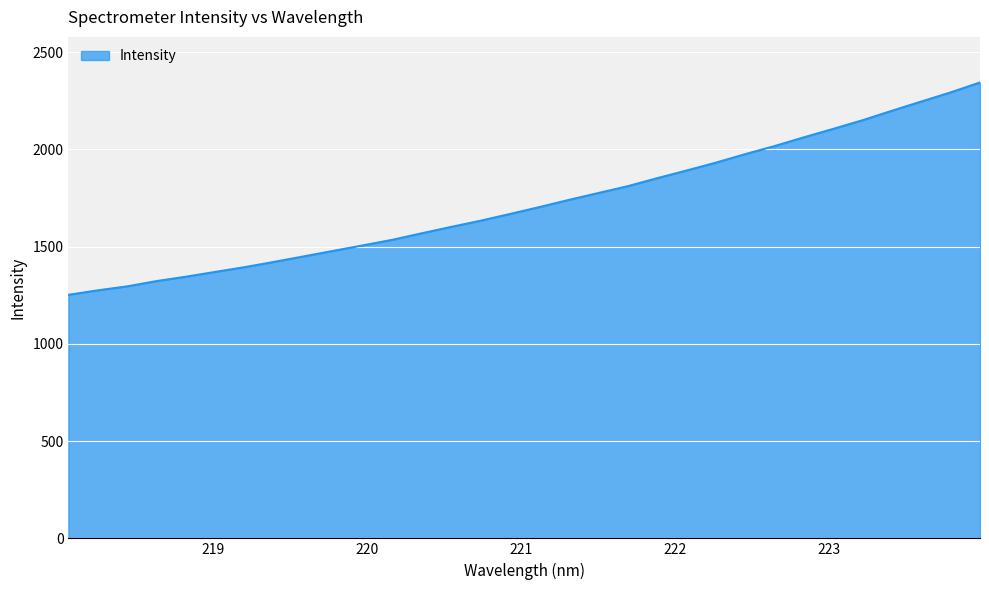

What is the smallest value displayed?

1252.4